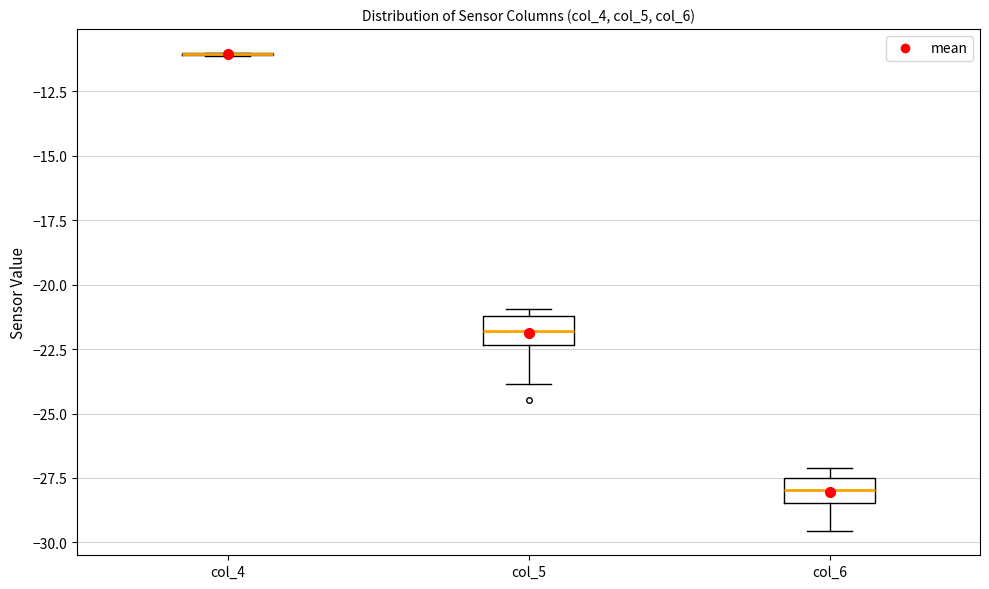

Where does the median line of the box for col_6 sit on the y-axis? The values are not printed on the chart, so give them approximately, as read against the axis.

-28.0